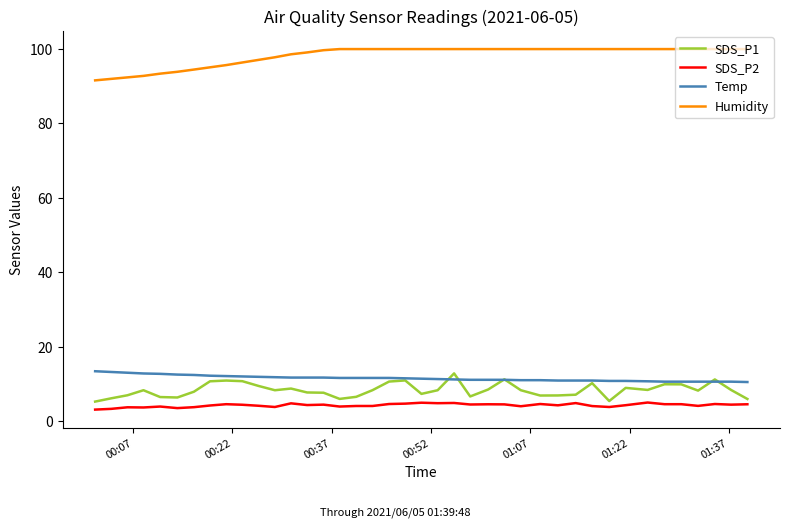

What is the minimum value shown in the chart?

3.1